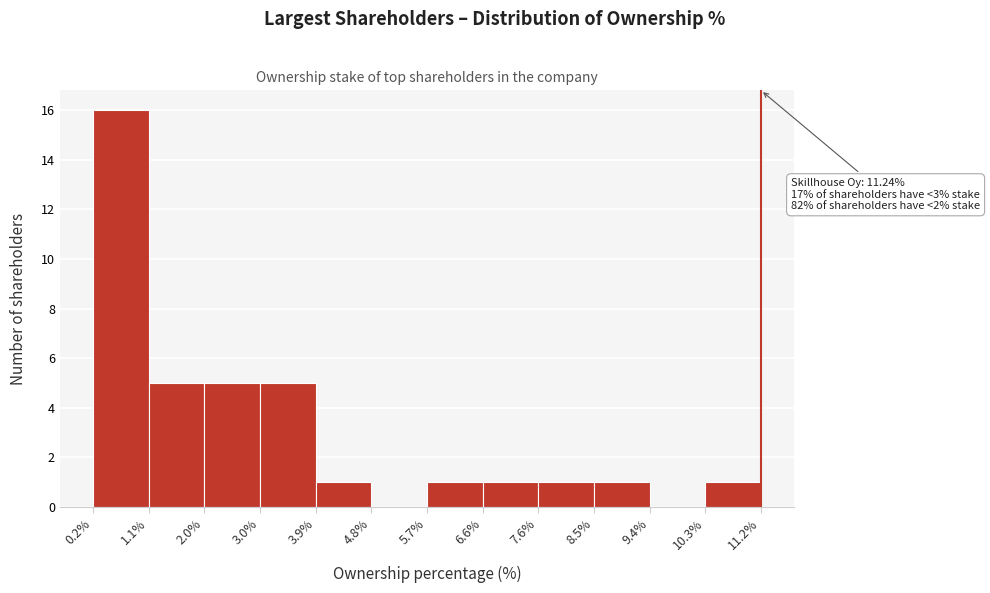

Which range on the x-axis has the tallest bar?

0.2% to 1.1%